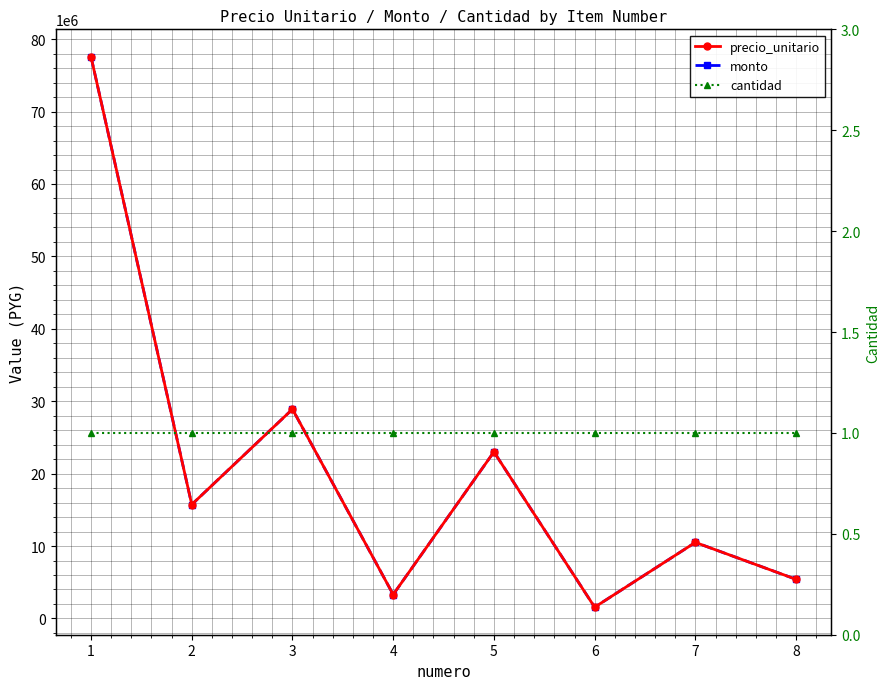

What is the sum of the cantidad values at 4 and 2?

2